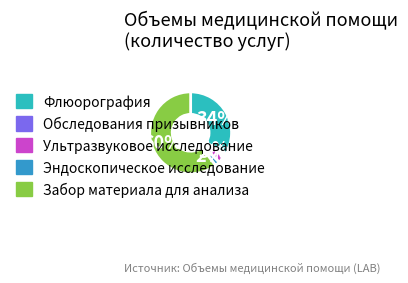

Between Забор материала для анализа and Ультразвуковое исследование, which is larger?

Забор материала для анализа